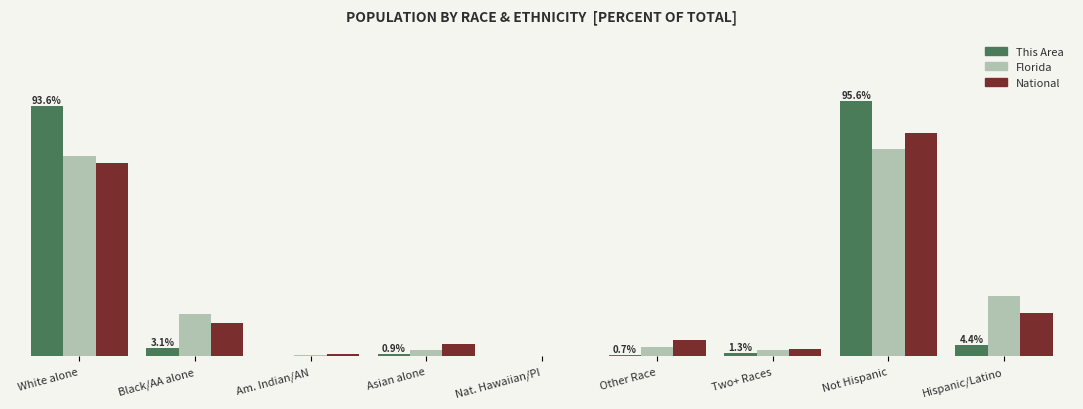

What is the label of the 5th bar from the left?

Nat. Hawaiian/PI